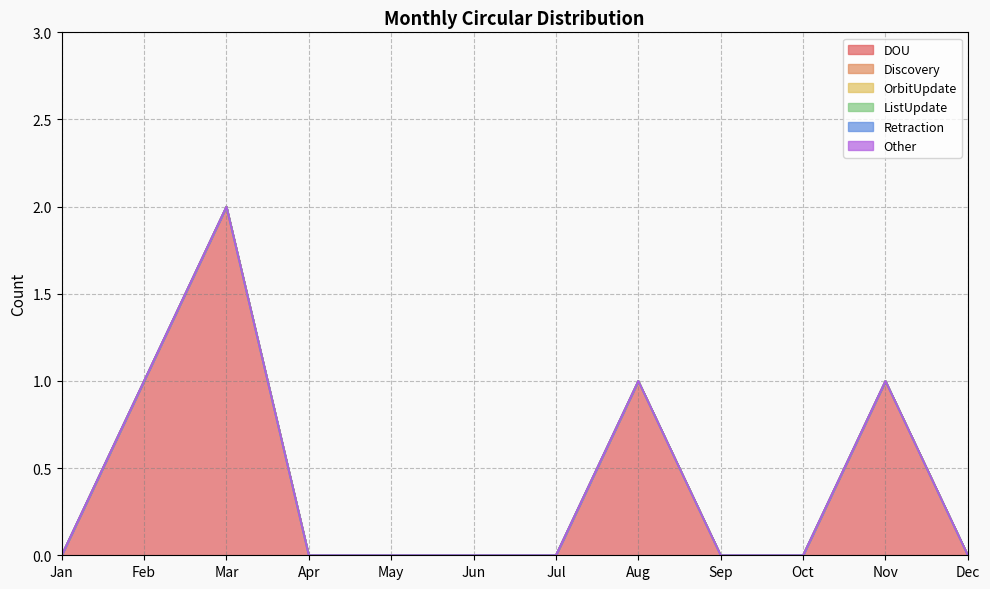

What is the spread (max minus min) of values at Nov?

1